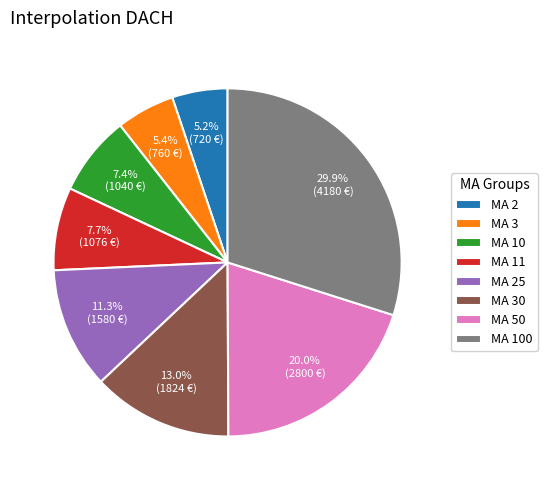

Does MA 11 account for over 50% of the chart?

No